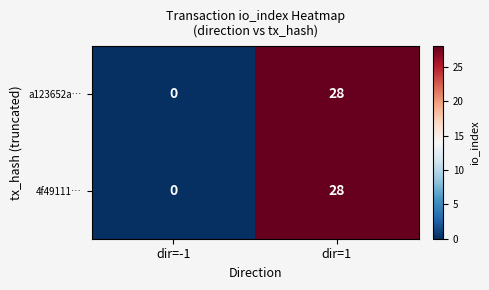

The 4f49111… series shows -10 at dir=-1. True or false?

False